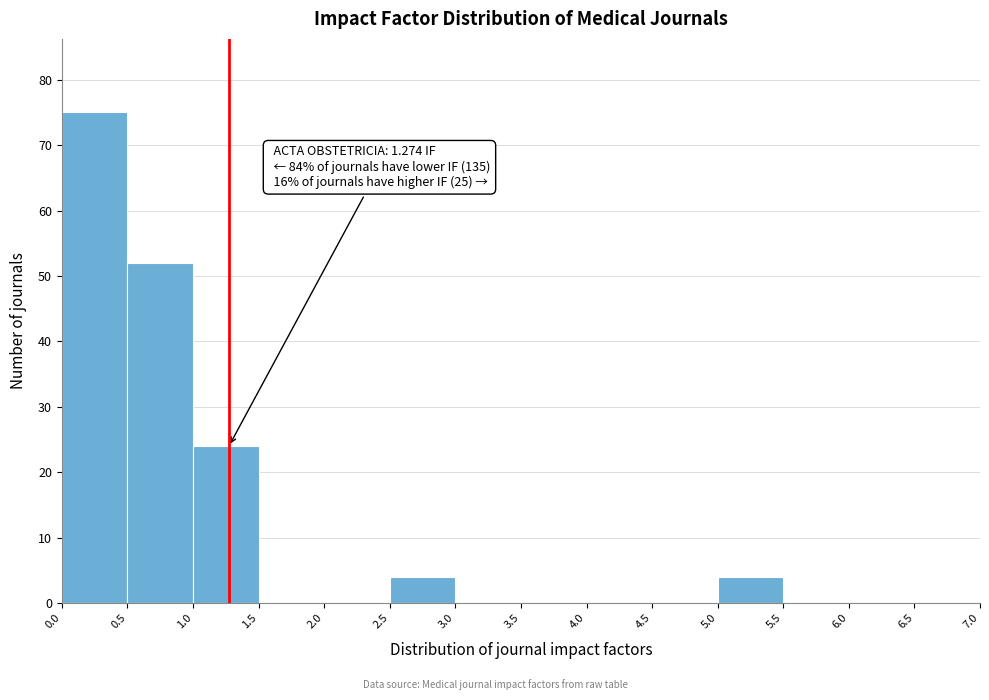

Which range on the x-axis has the tallest bar?

0.0 to 0.5